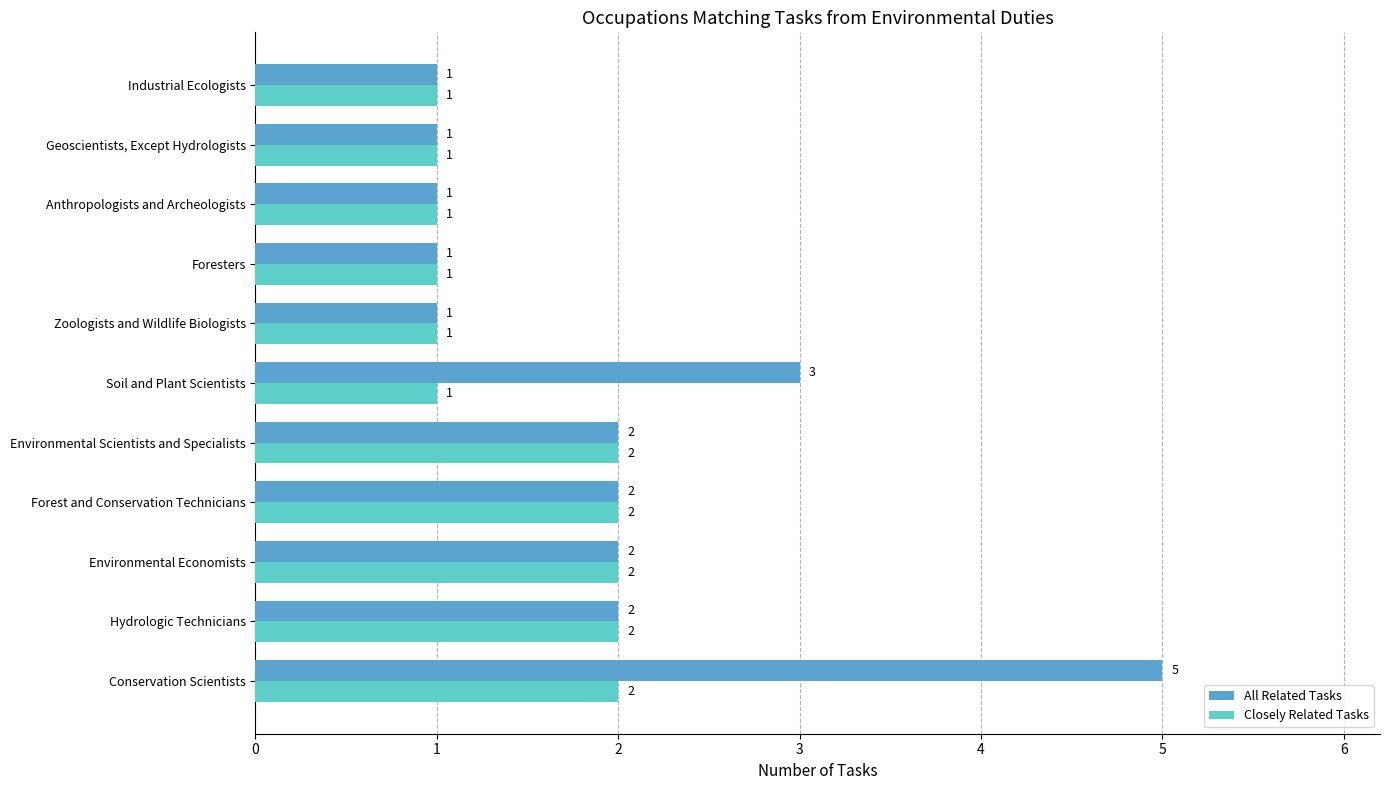

The value of All Related Tasks at Soil and Plant Scientists is 3. True or false?

True